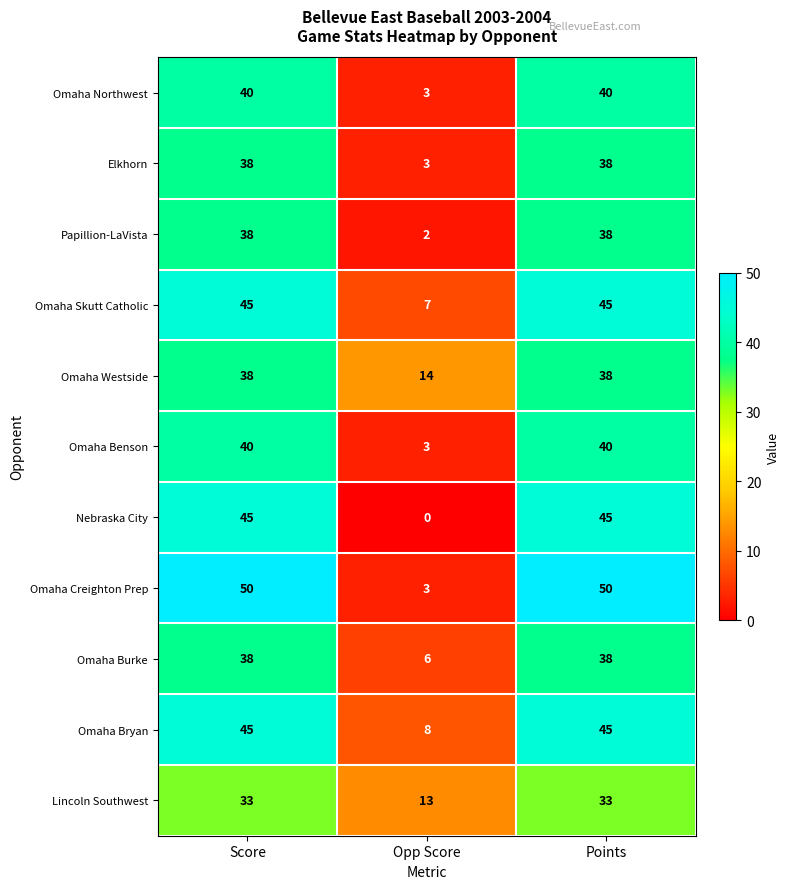

True or false: Omaha Burke has a value of 15 at Score.

False